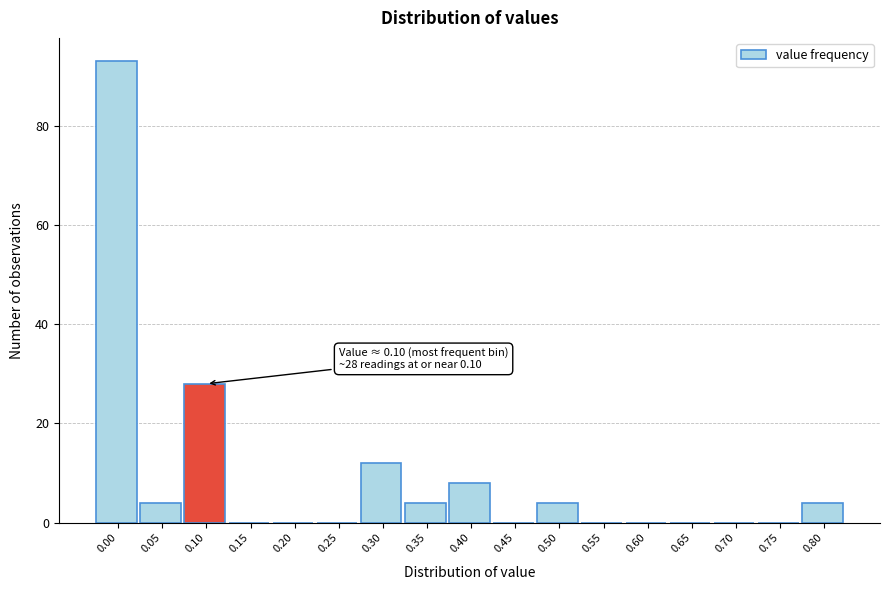

What is the sum of all values?

157